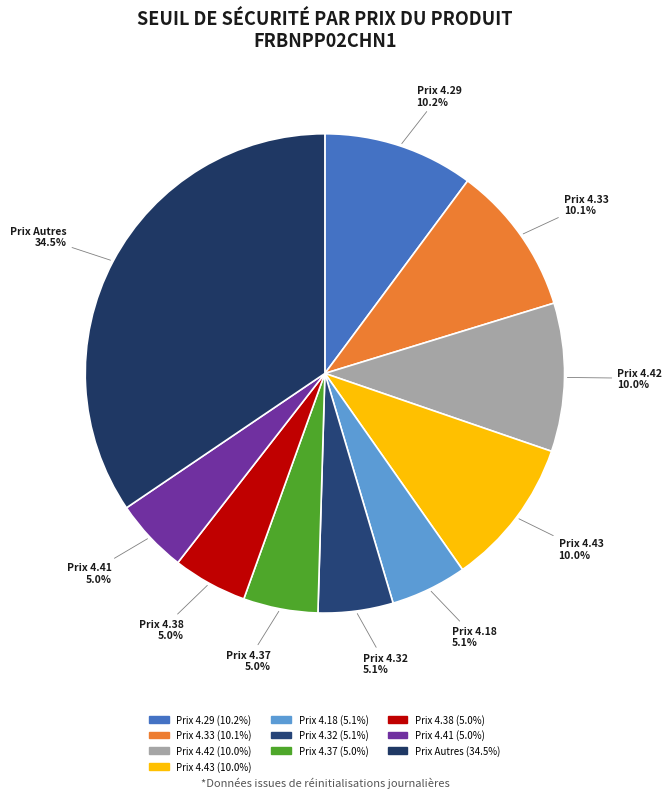

How many segments does this pie chart have?

10